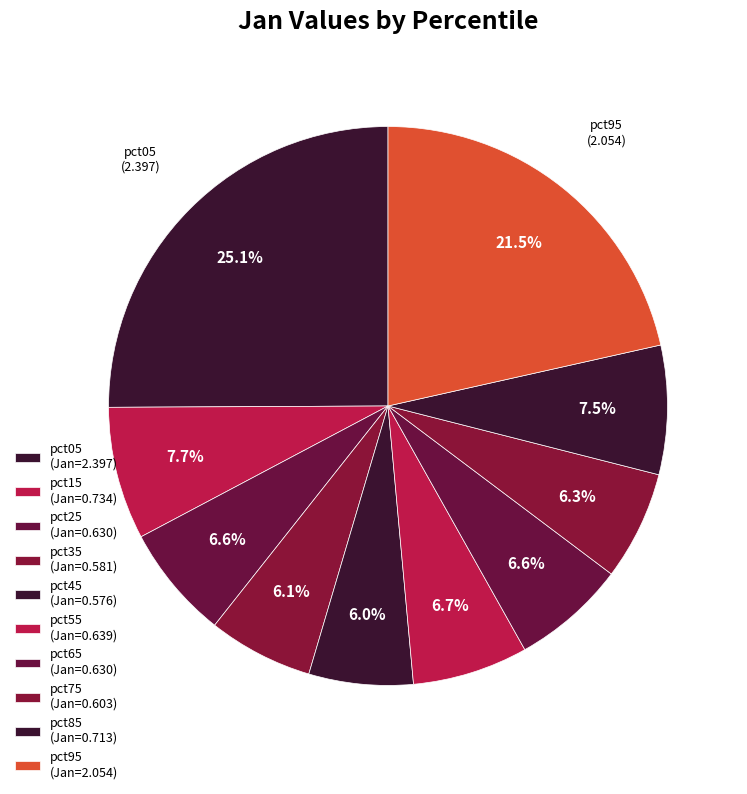

True or false: pct45 accounts for 6% of the total.

True